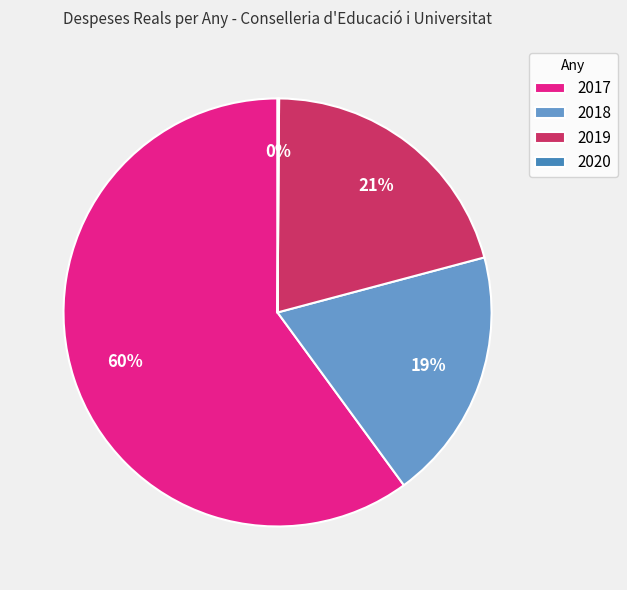

To the nearest percent, what portion does 2017 represent?

60%